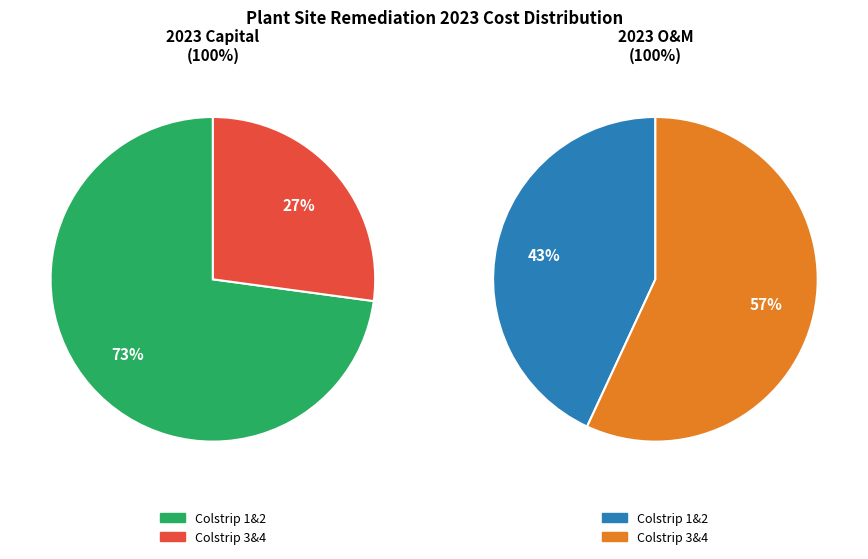

To the nearest percent, what is the difference between the largest and smallest slice percentages?

14%